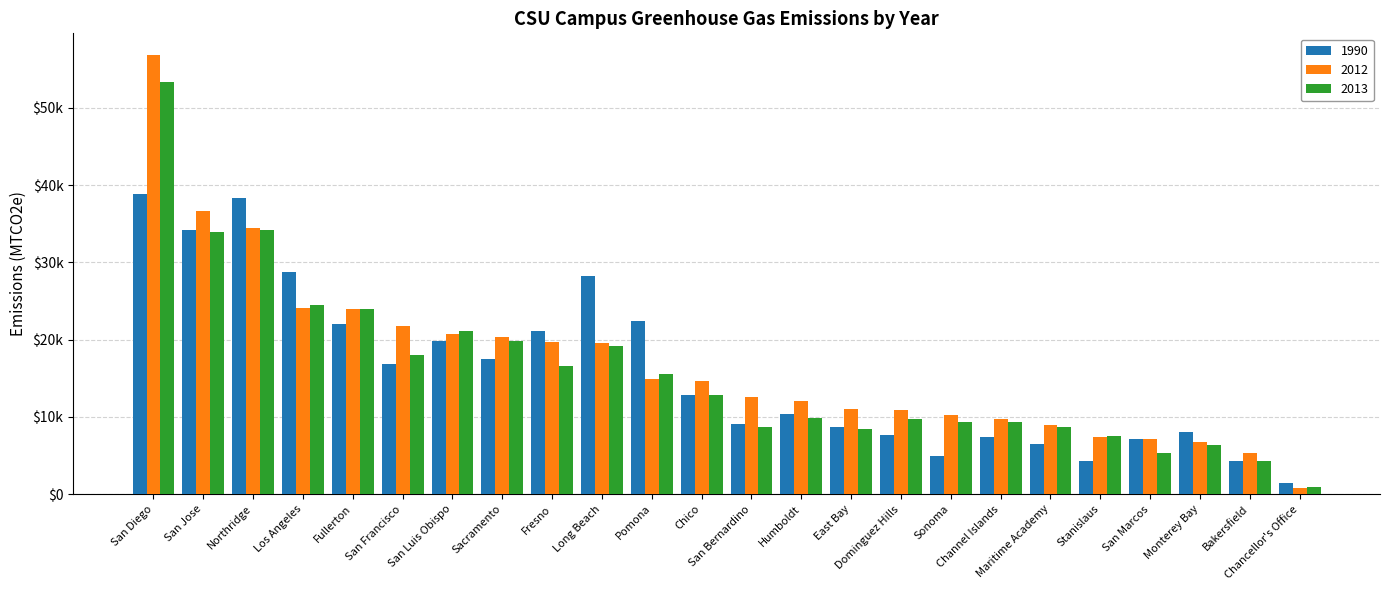

What value does the 1990 series have at Bakersfield?

4297.4